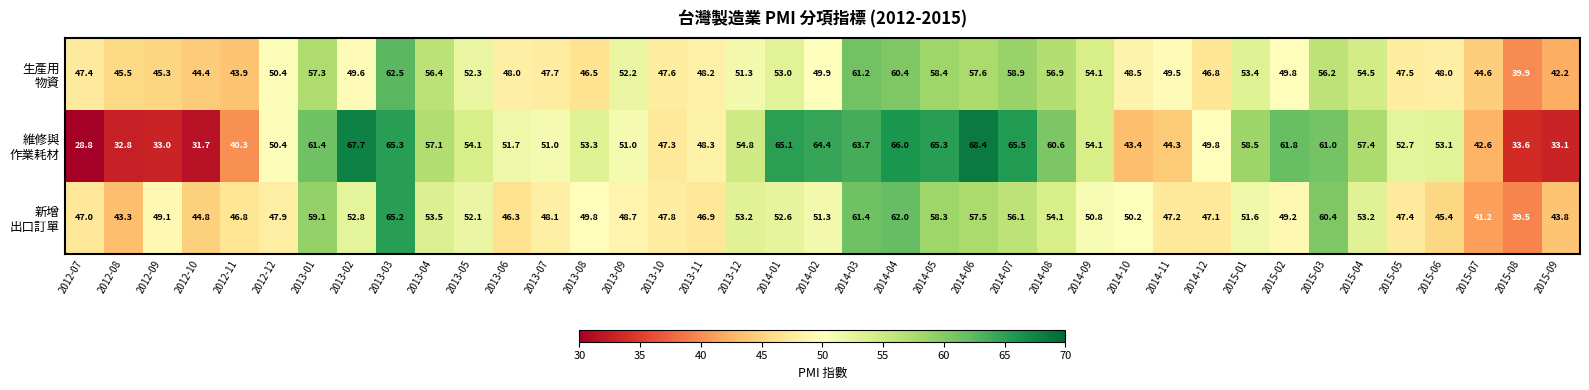

At how many categories does at least one series exceed 63?

9